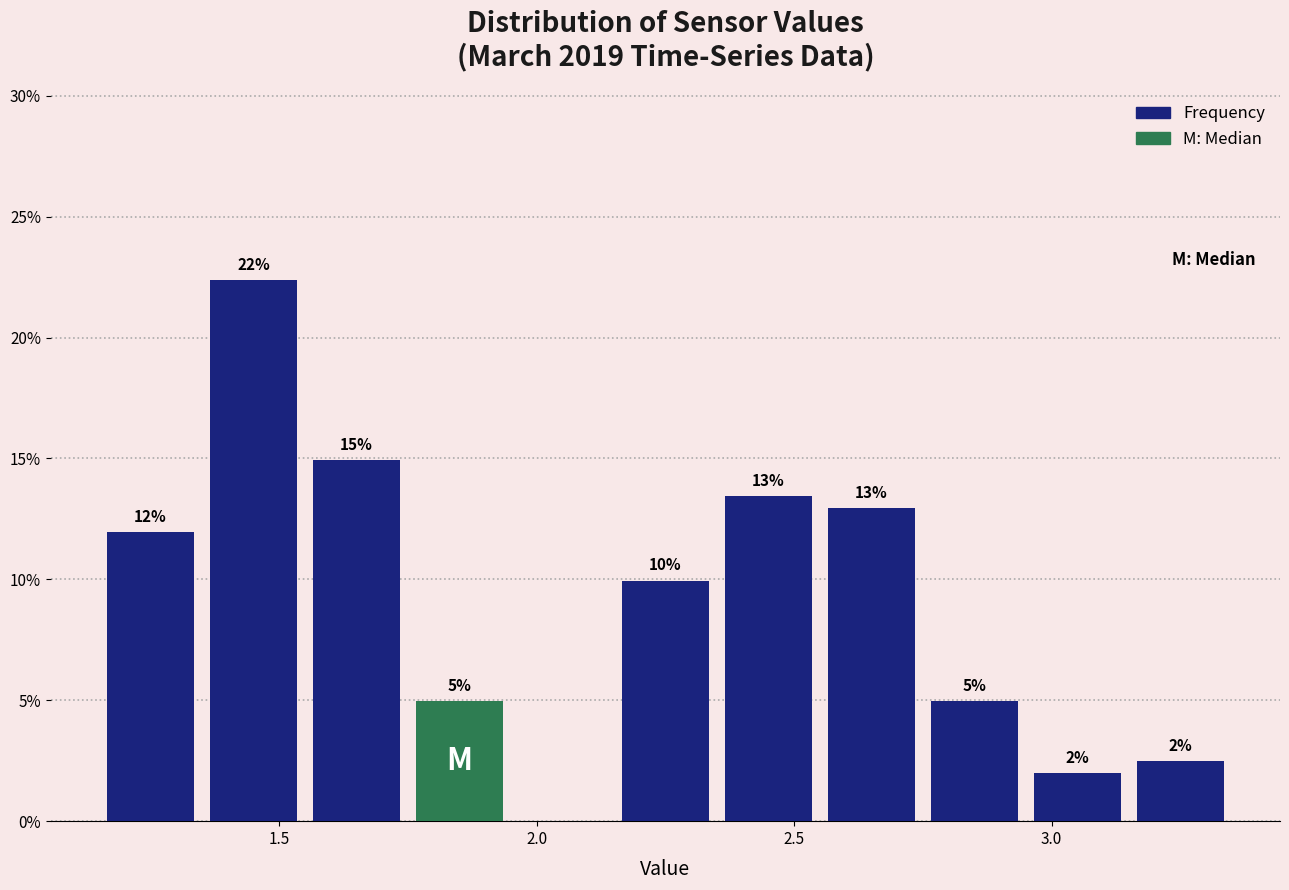

Which range on the x-axis has the tallest bar?

1.35 to 1.55